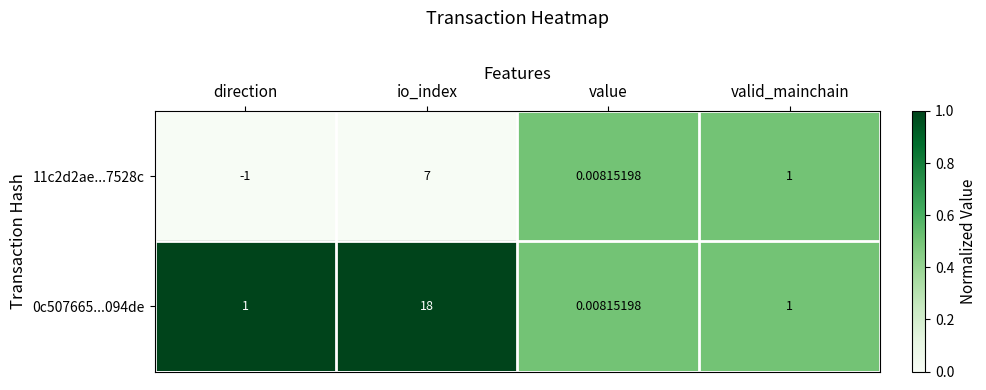

Which series changed the most between direction and valid_mainchain?

11c2d2ae...7528c